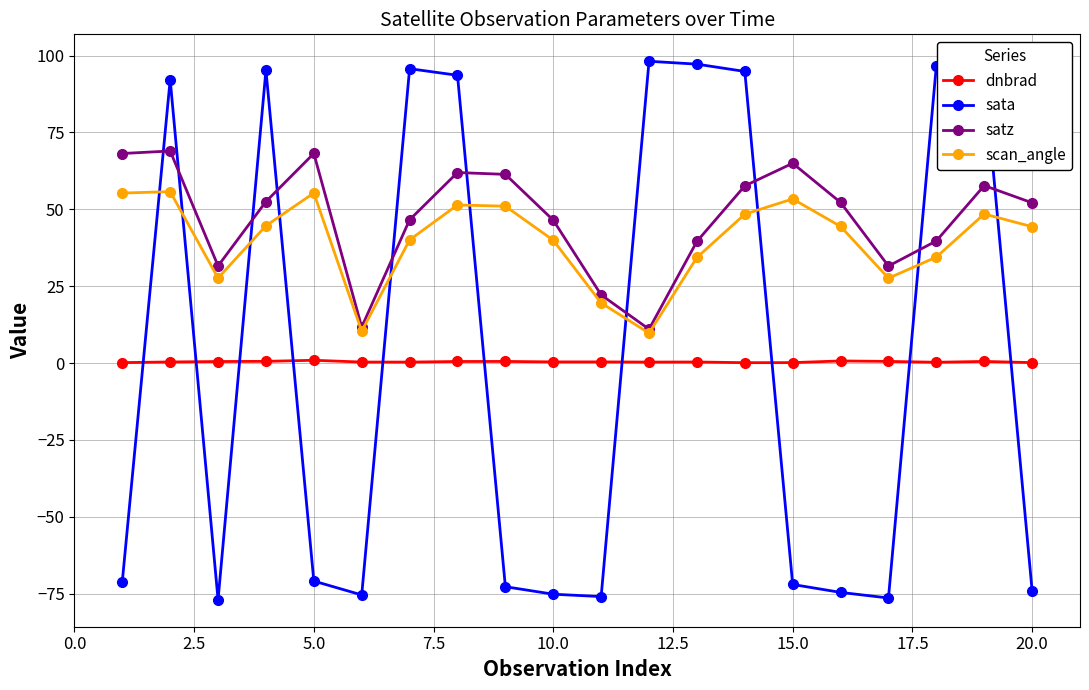

What is the smallest value displayed?

-77.0